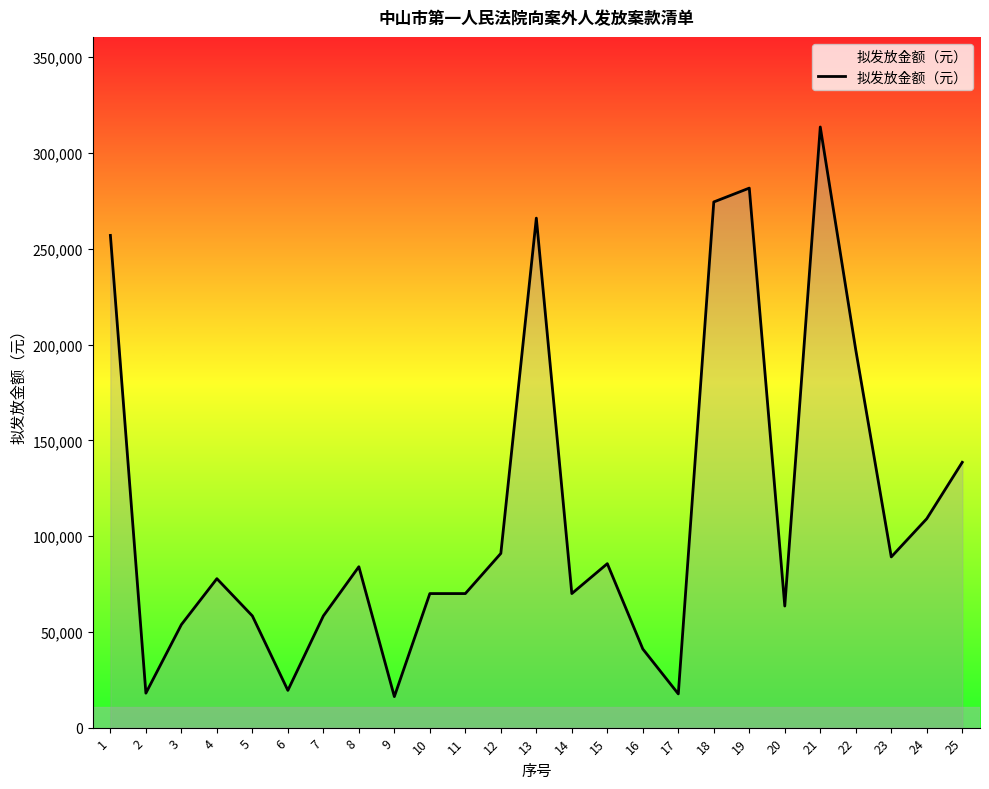

Which has a higher value, 4 or 5?

4